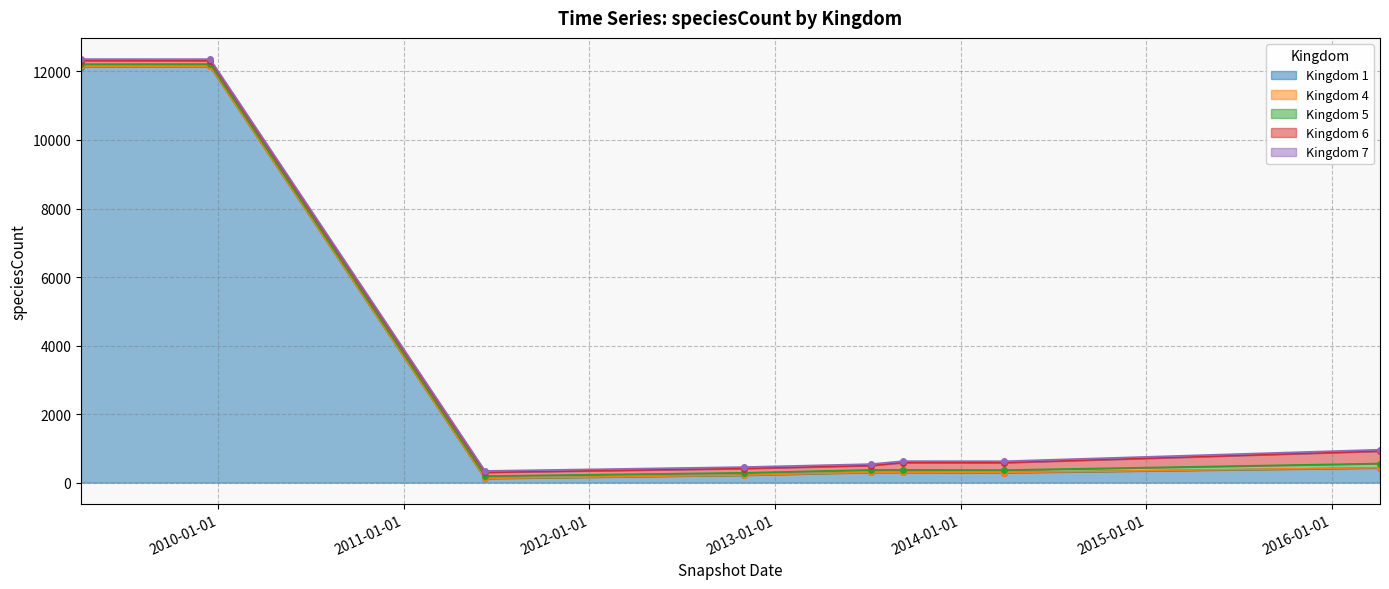

At which category does 6 reach its first local valley?

1